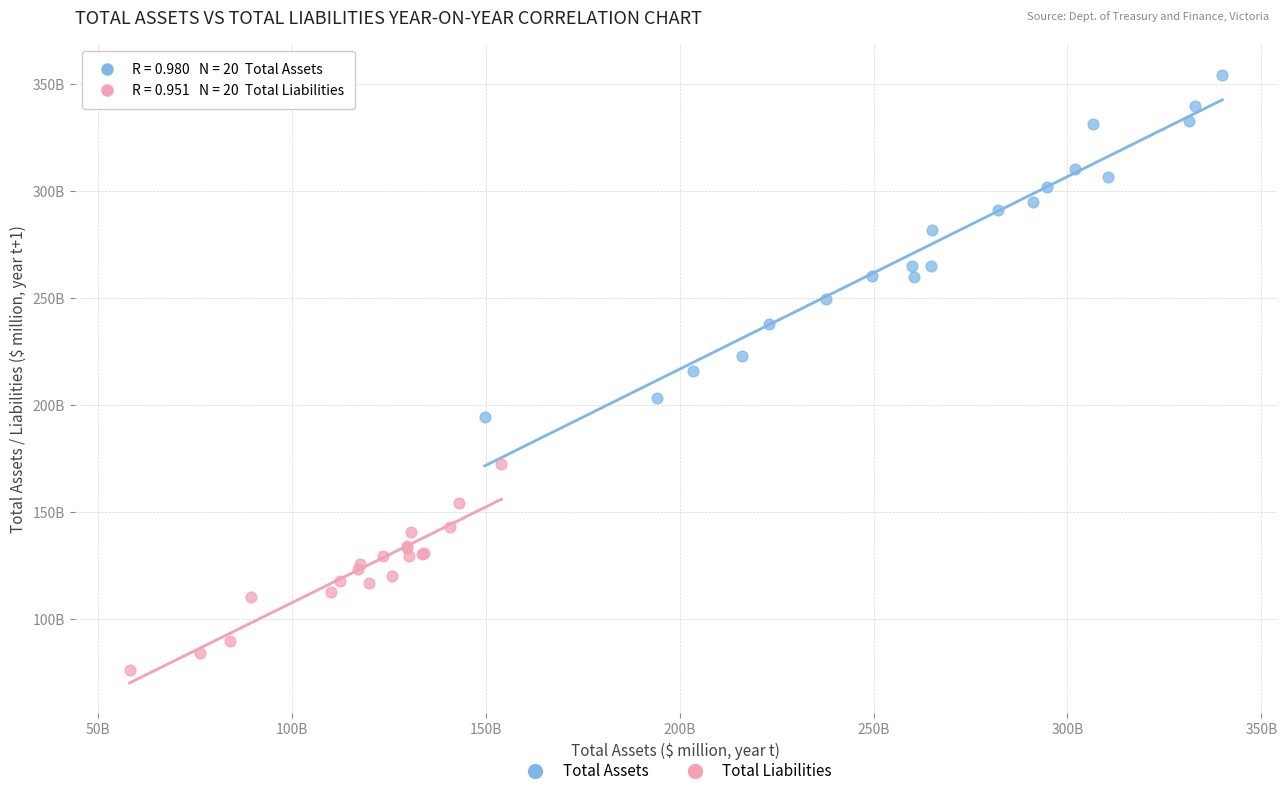

Which series contains the lowest Y value?

Total Liabilities